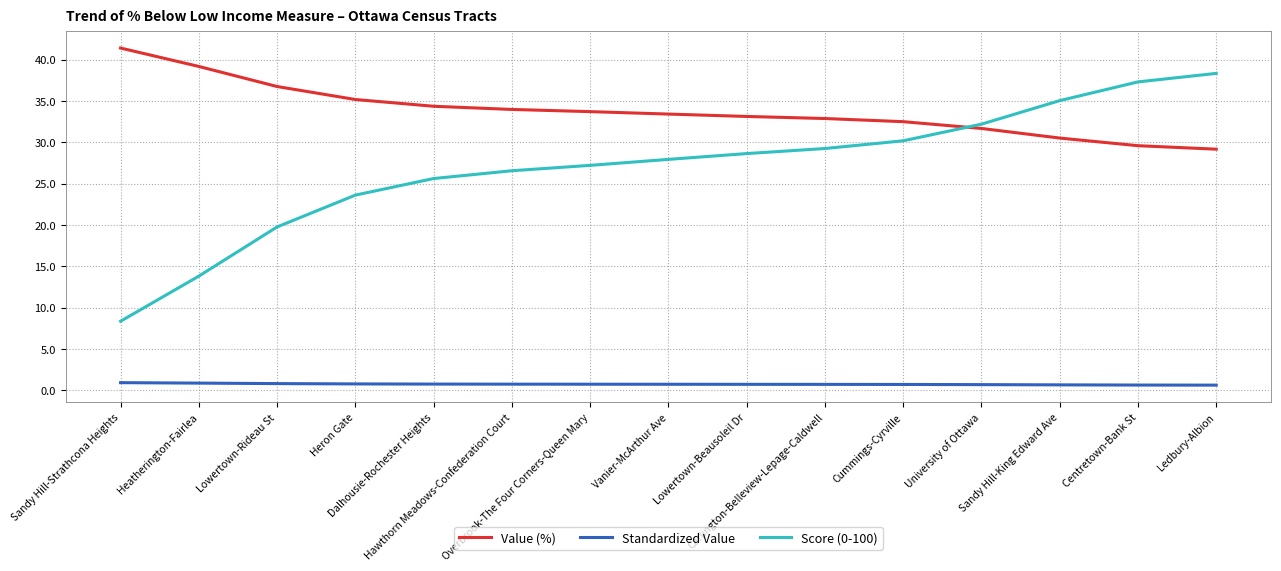

What is the difference between the Standardized Value values at Heatherington-Fairlea and Cummings-Cyrville?

0.2